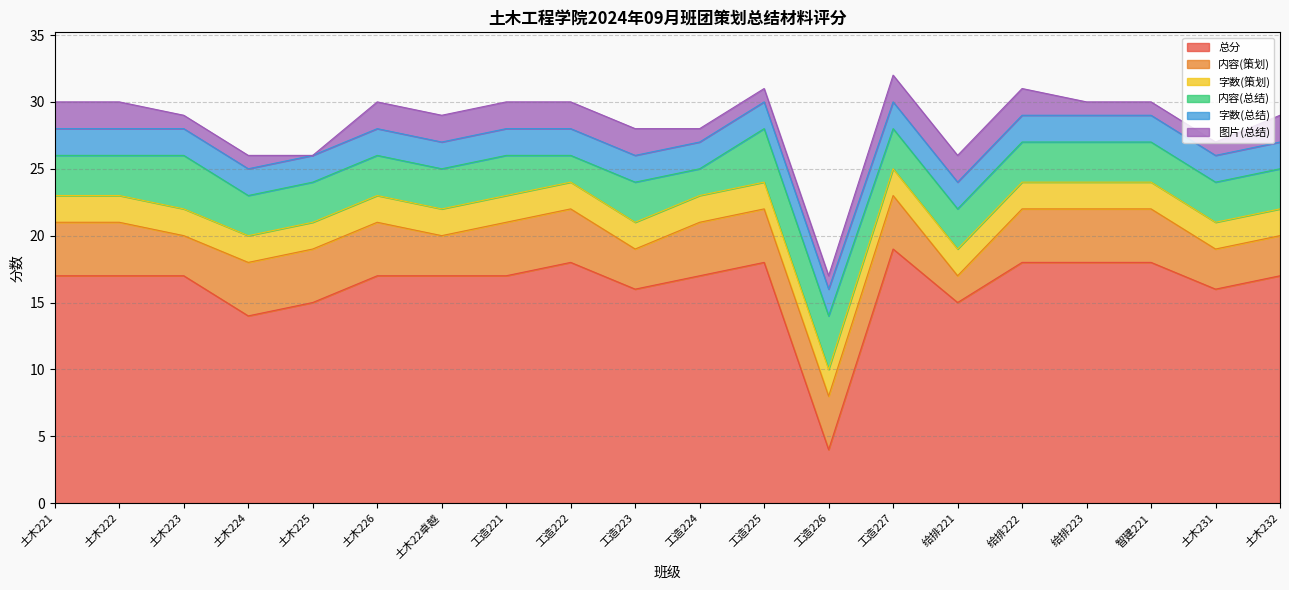

How many categories are shown in the chart?

20